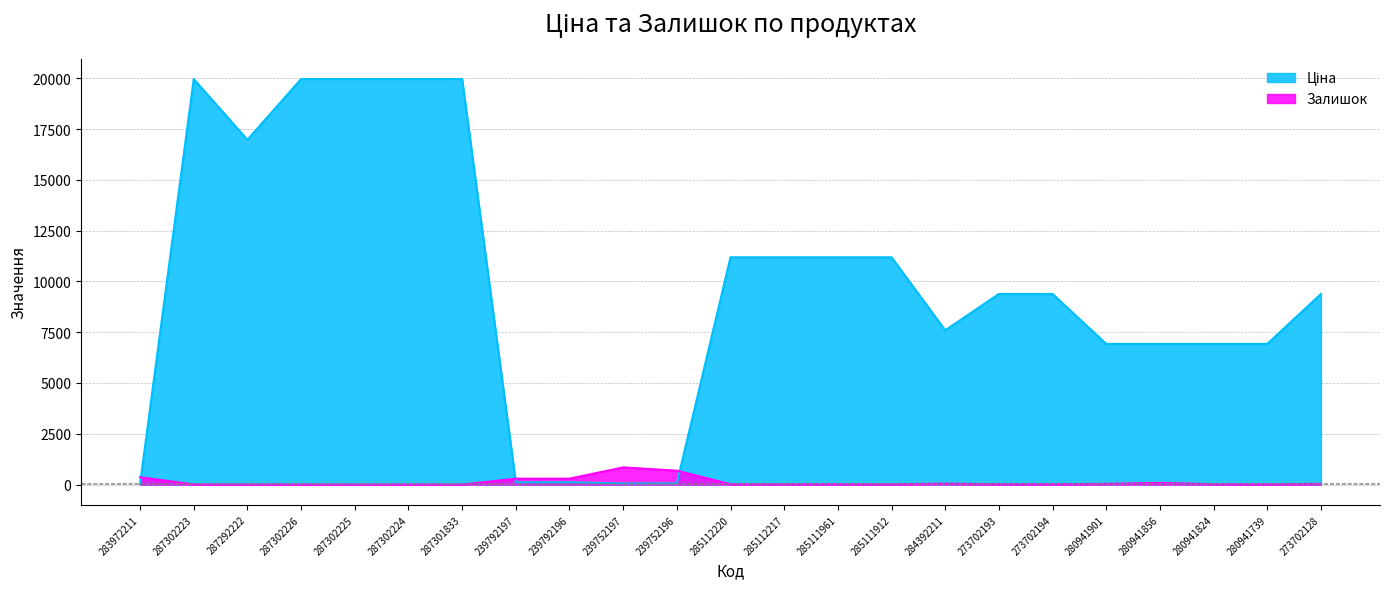

What is the maximum value shown in the chart?

19964.2